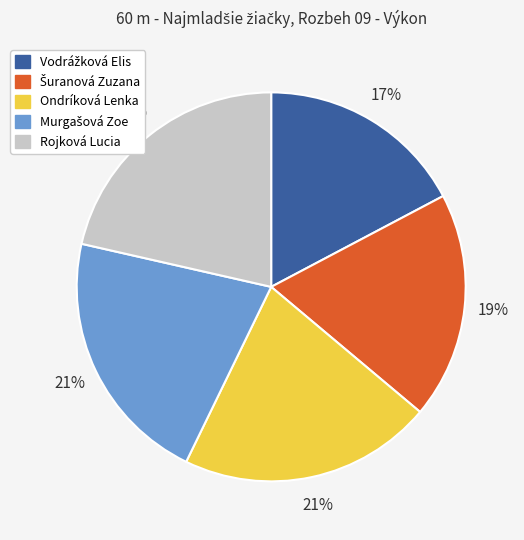

To the nearest percent, what percentage of the pie is Rojková Lucia?

21%